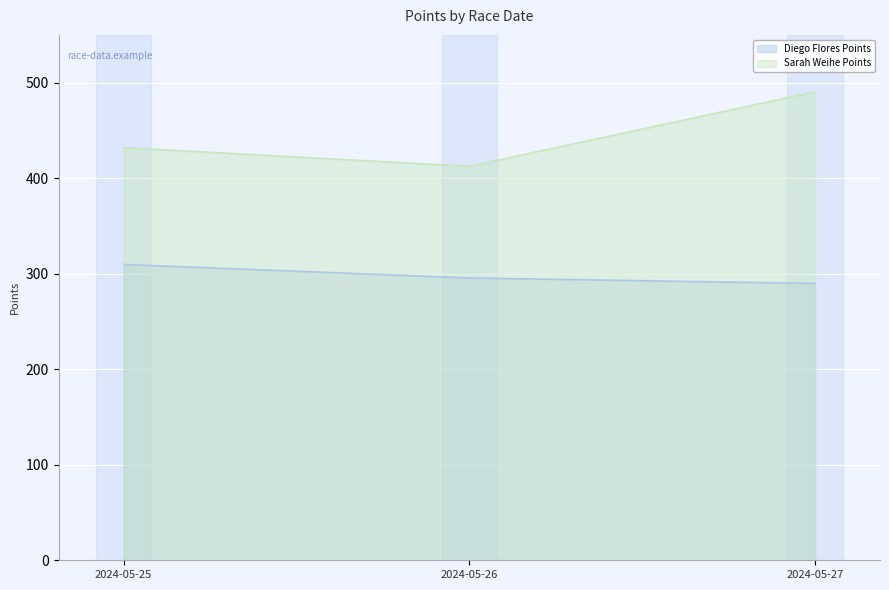

What is the total value across all series at 2024-05-27?

780.2